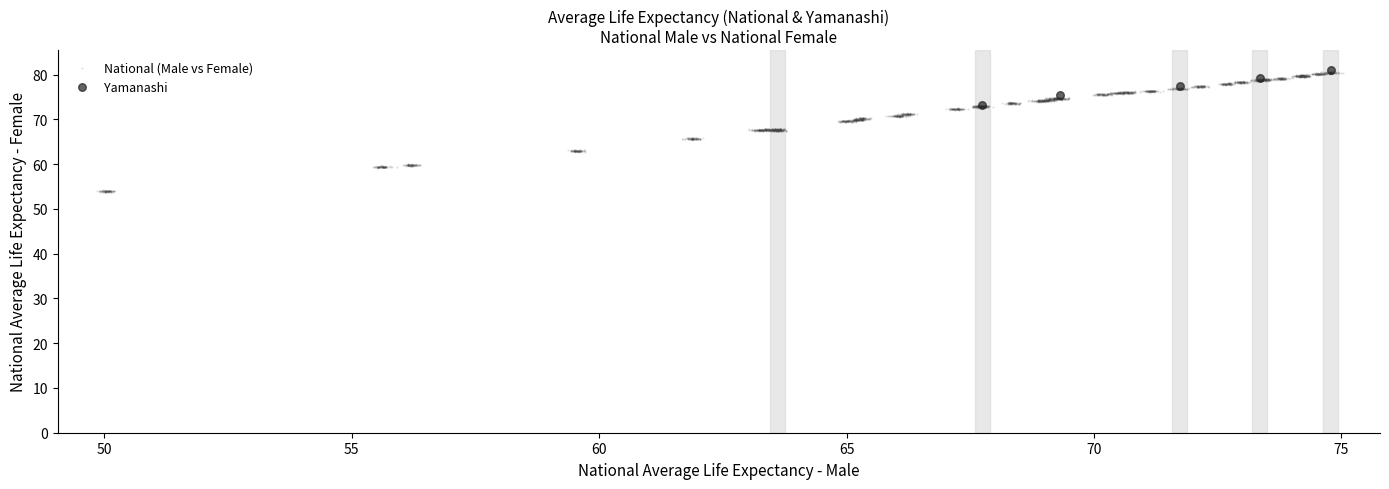

What are all the series names shown in the legend?

National (Male vs Female), Yamanashi